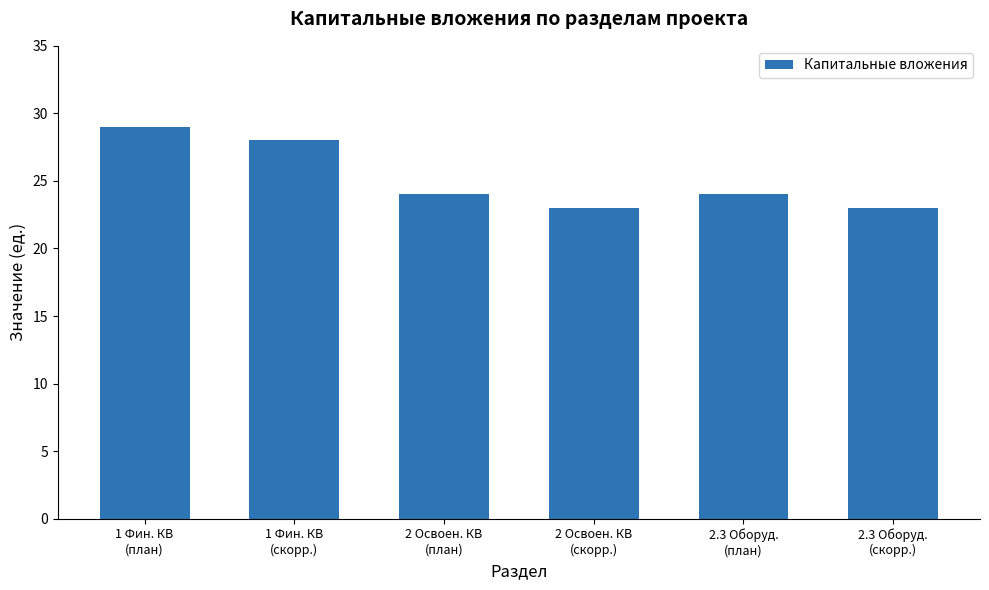

What is the approximate value at 1 Фин. КВ
(план)?

29